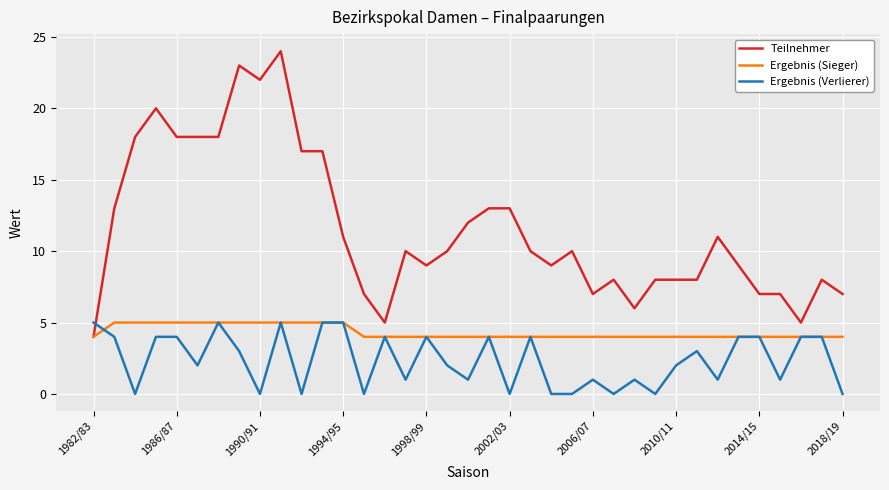

Rank the series by their average value, from lowest to highest.

Ergebnis (Verlierer), Ergebnis (Sieger), Teilnehmer